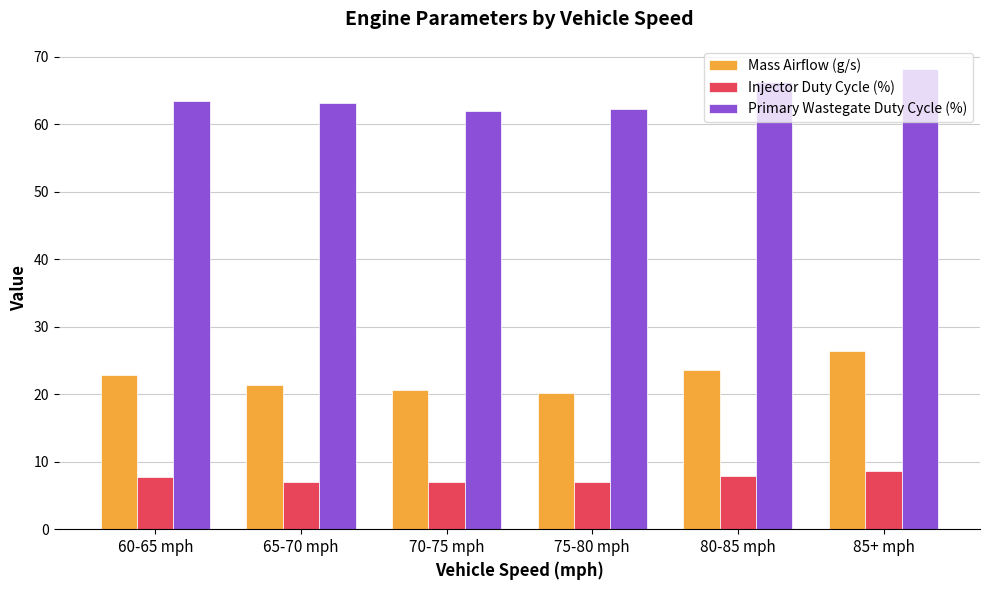

Is the value of Primary Wastegate Duty Cycle (%) at 75-80 mph greater than the value of Mass Airflow (g/s) at 70-75 mph?

Yes